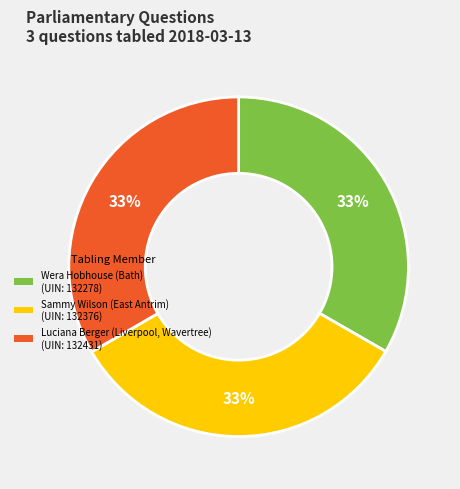

Is it true that Wera Hobhouse (Bath) is 33% of the pie?

True